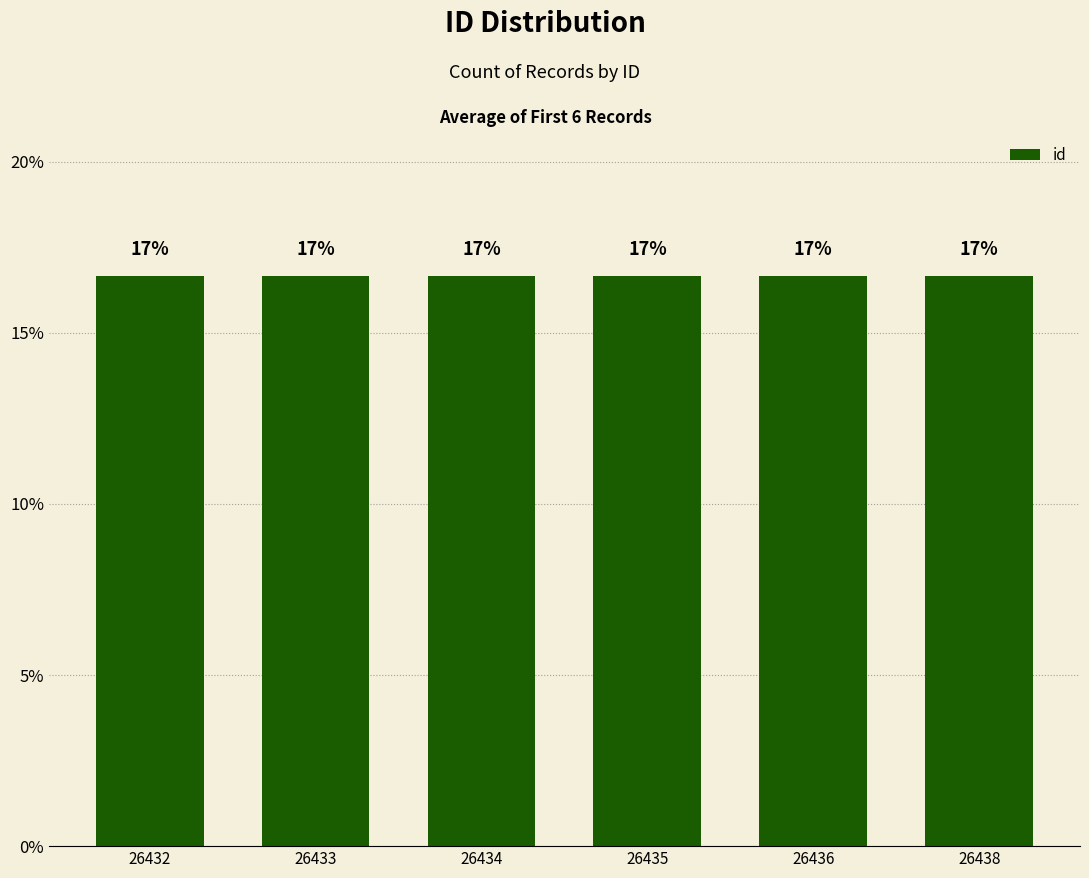

List the labels in order of value, largest first.

26438, 26436, 26435, 26434, 26433, 26432